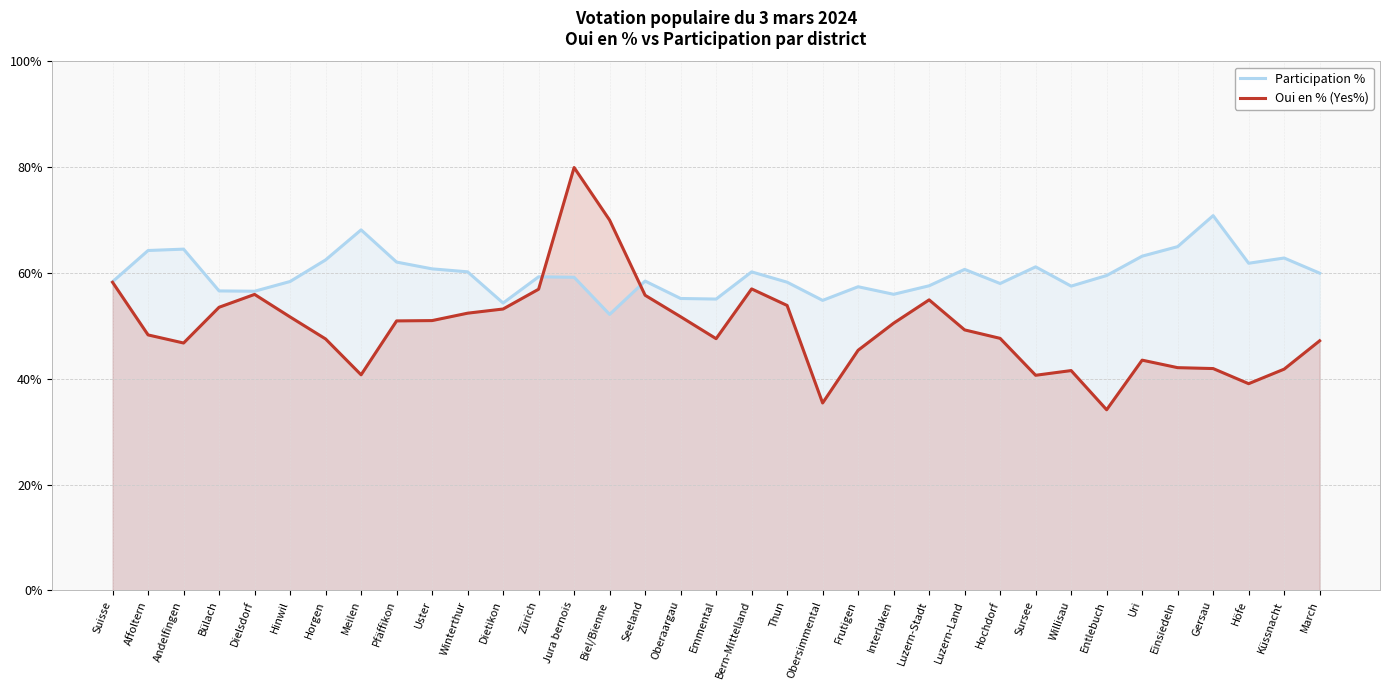

Does the chart have visible grid lines?

Yes